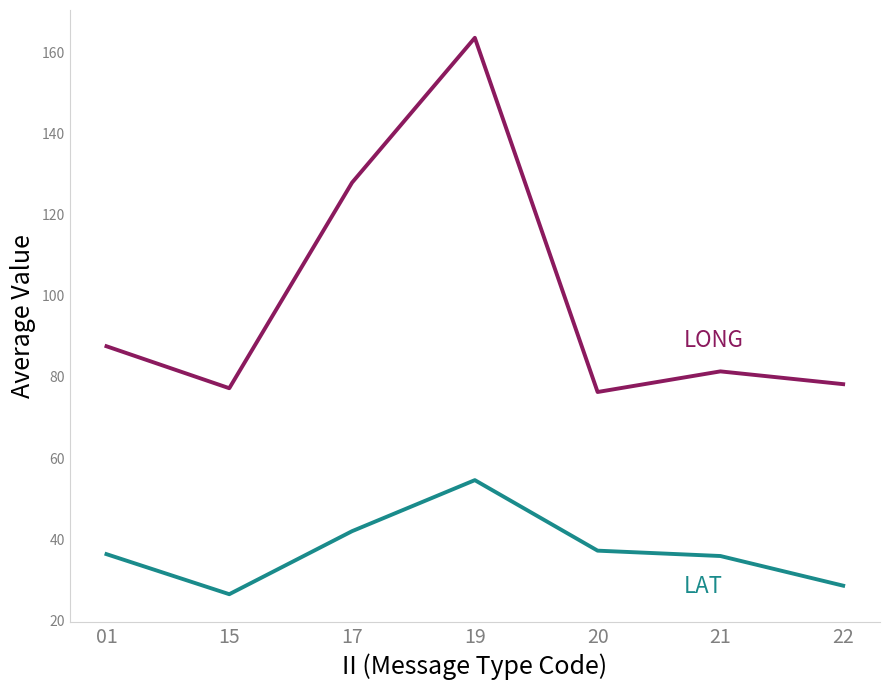

What is the difference between the highest and lowest values at 20?

39.1